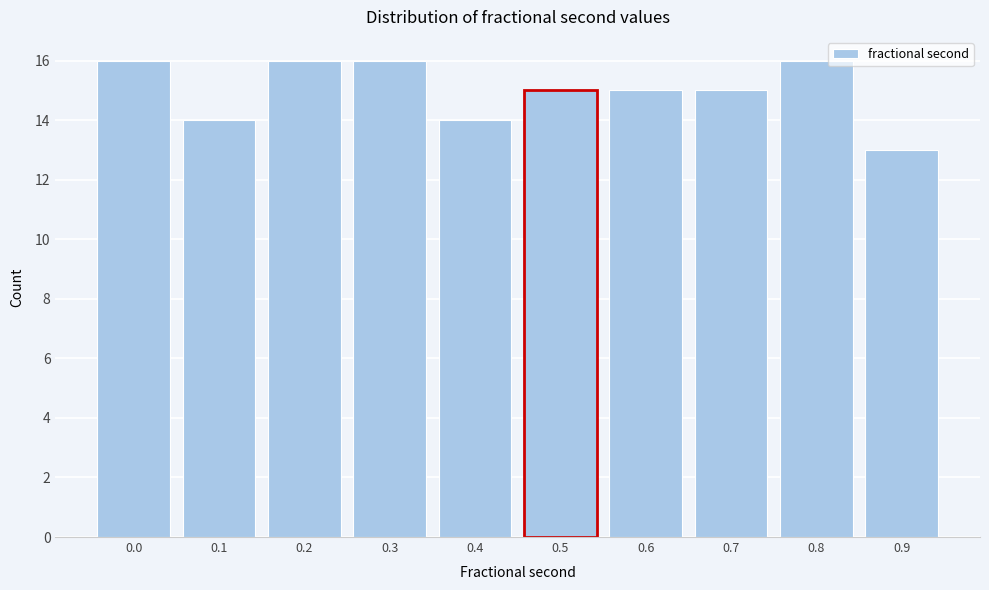

Reading left to right, list all the values displayed in this chart.

0.0=16	0.1=14	0.2=16	0.3=16	0.4=14	0.5=15	0.6=15	0.7=15	0.8=16	0.9=13